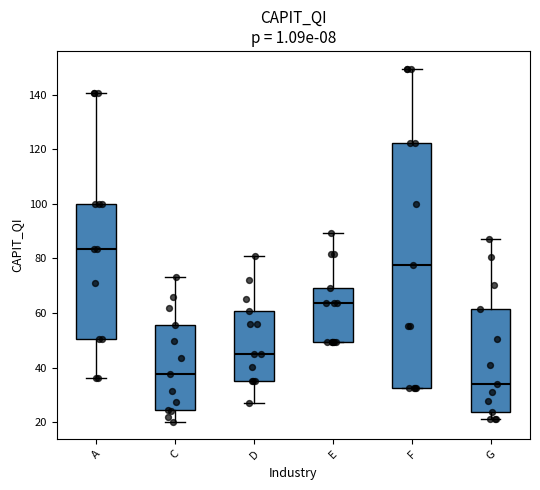

Reading left to right, transcribe this box plot: for each box, give where its median line is, the range the box spans, and where its two whiskers end, as read against the y-axis. The values are not printed on the chart, so give them approximately, as read against the axis.

A: median 84, box 50 to 100, whiskers 36 to 140
C: median 38, box 24 to 56, whiskers 20 to 74
D: median 46, box 34 to 60, whiskers 28 to 82
E: median 64, box 50 to 70, whiskers 50 to 90
F: median 78, box 32 to 122, whiskers 32 to 150
G: median 34, box 24 to 62, whiskers 22 to 88